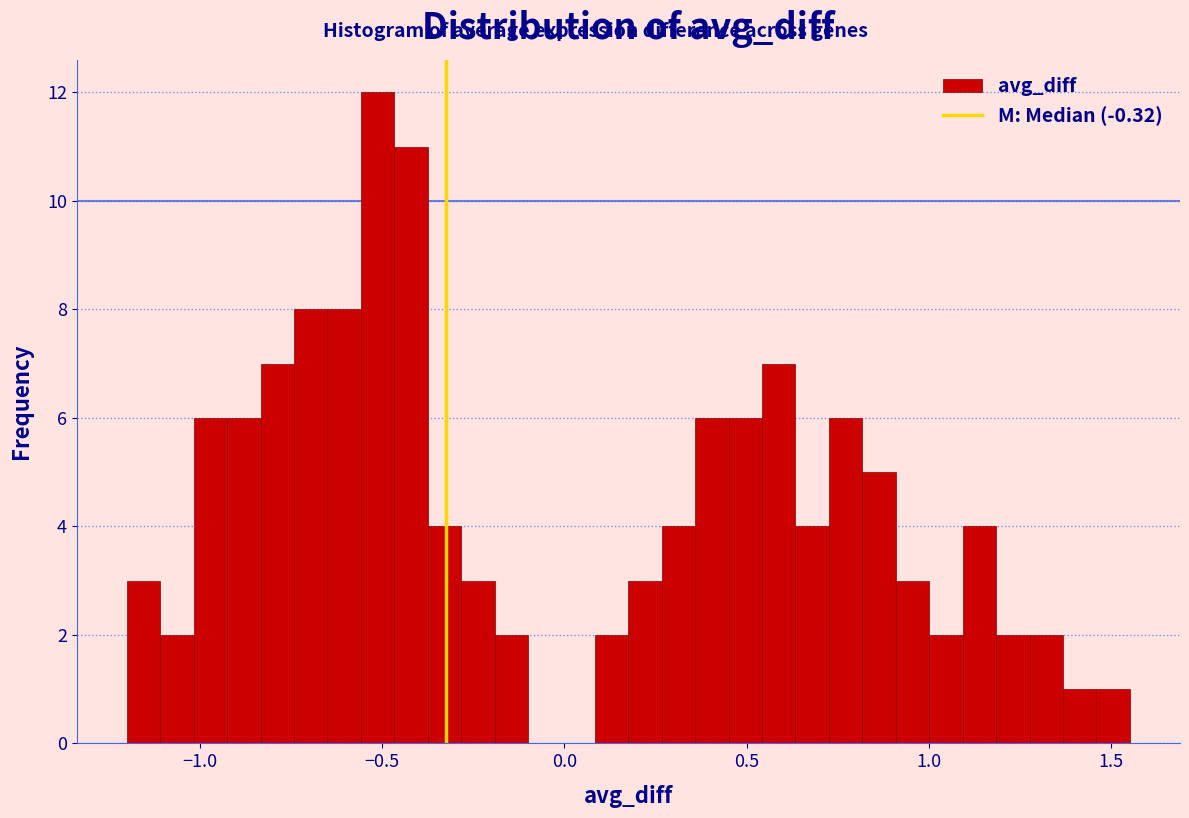

Read against the x-axis, roughly where is the centre of the tallest bar?

-0.50